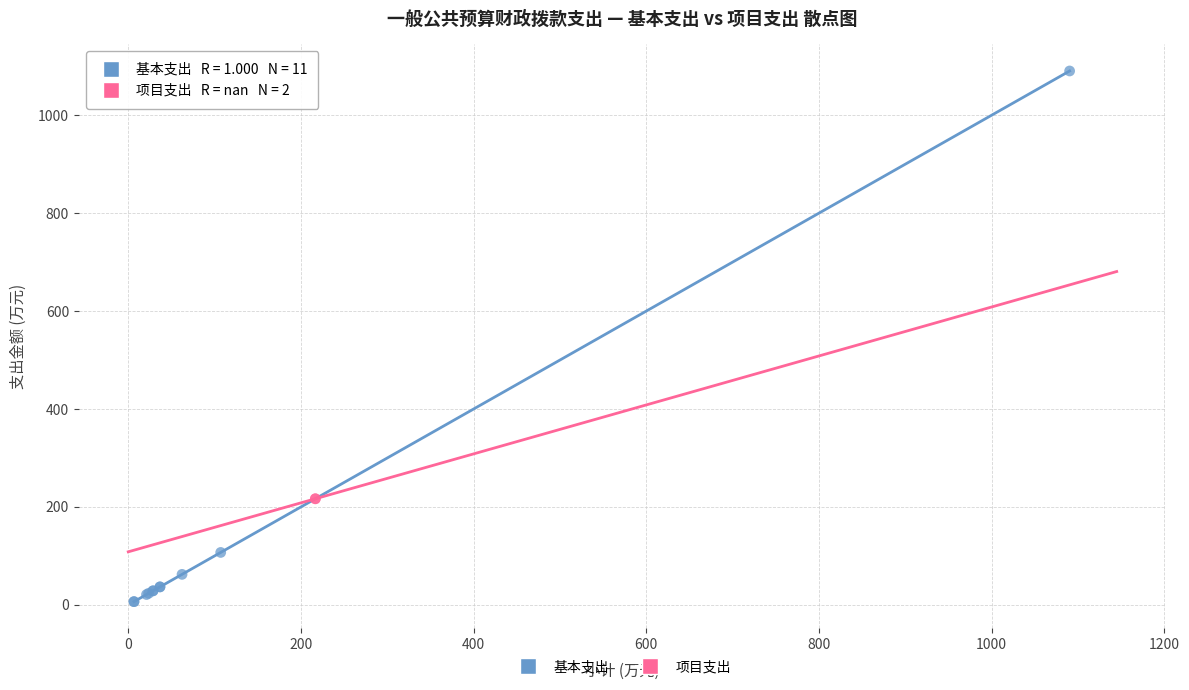

What are all the series names shown in the legend?

基本支出, 项目支出